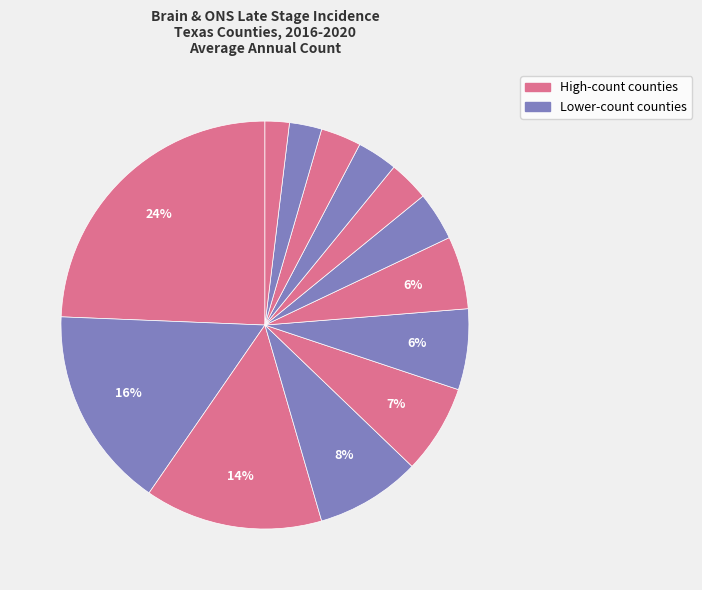

To the nearest percent, what is the difference between the largest and smallest slice percentages?

22%